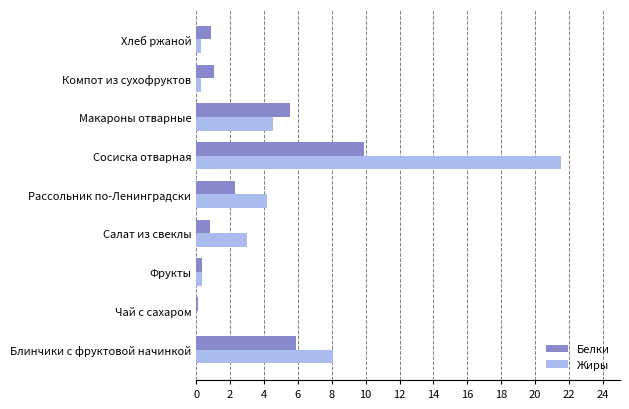

Between Сосиска отварная and Макароны отварные, which series saw the biggest shift?

Жиры